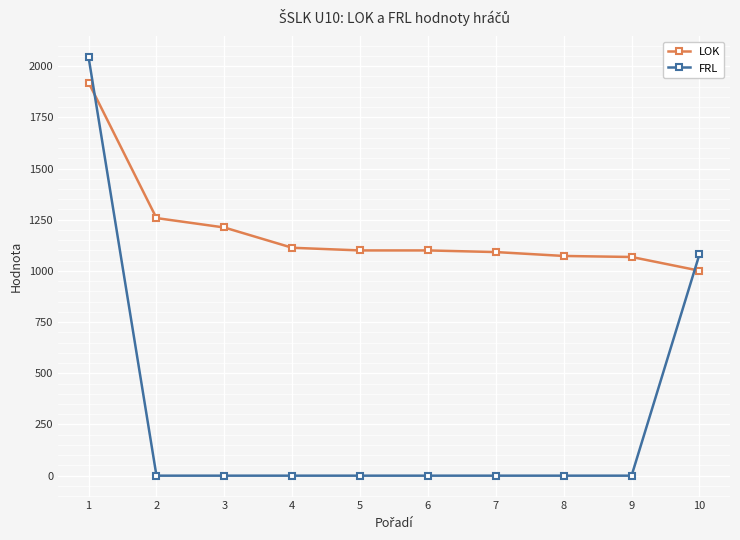

After their last crossing, which series has the higher values: FRL or LOK?

FRL